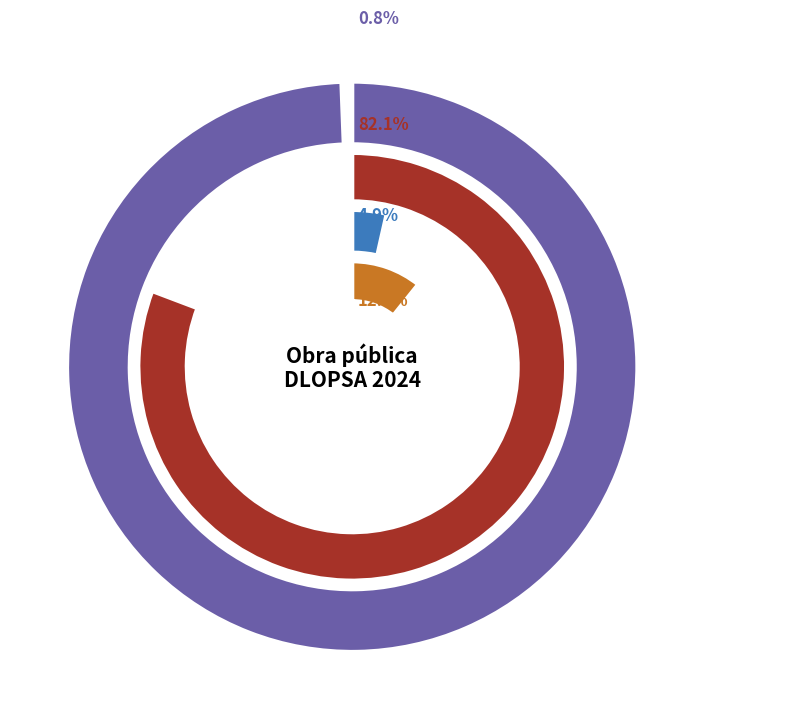

Is it true that DLOPSA Construcción is 12% of the pie?

True